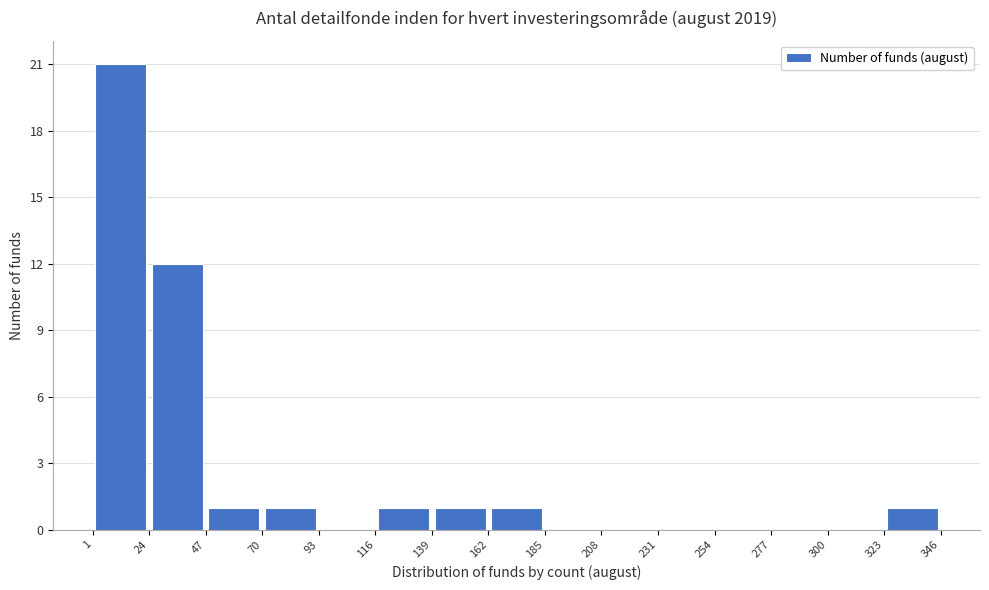

Reading left to right, transcribe this chart: for each bar, give the range it covers on the x-axis and its height. The values are not printed on the chart, so give them approximately, as read against the axis.

1 to 24: 21
24 to 47: 12
47 to 70: 1
70 to 93: 1
93 to 116: 0
116 to 139: 1
139 to 162: 1
162 to 185: 1
185 to 208: 0
208 to 231: 0
231 to 254: 0
254 to 277: 0
277 to 300: 0
300 to 323: 0
323 to 346: 1